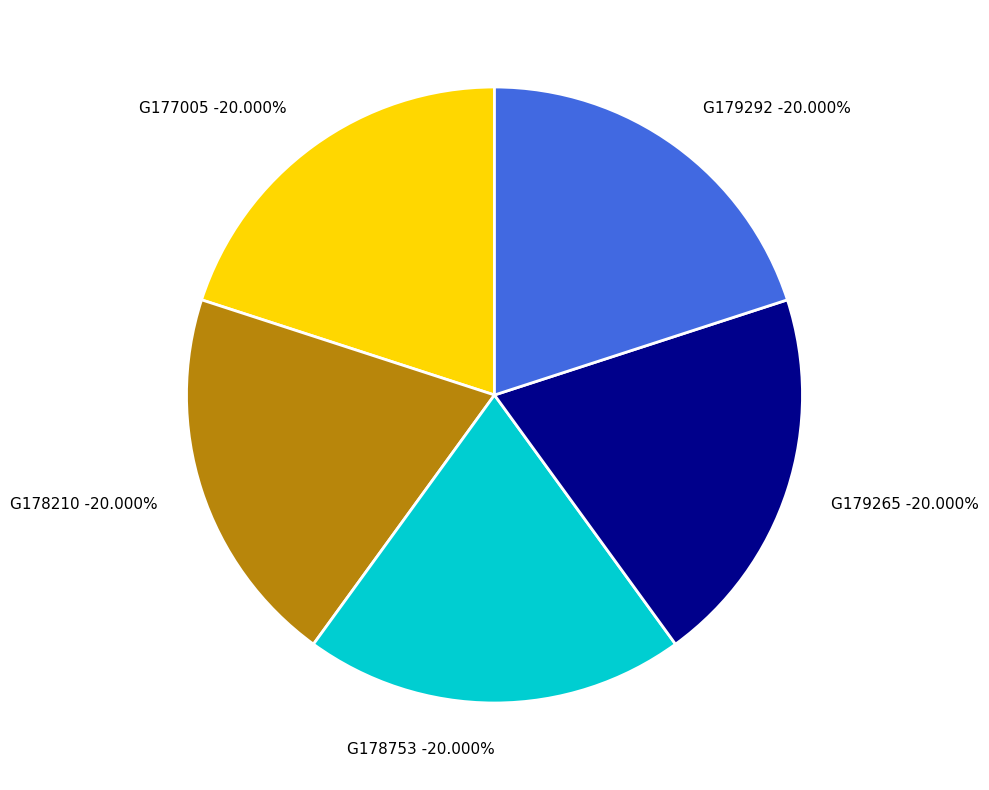

Between G177005 and G179292, which is larger?

G179292